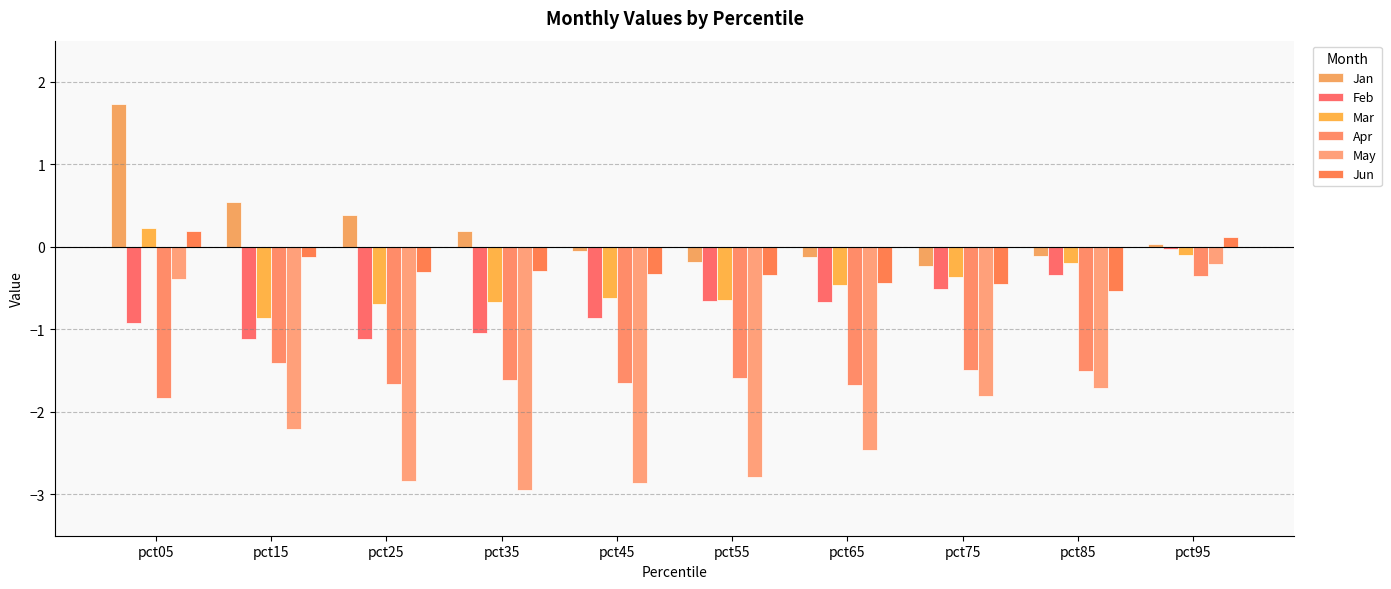

What is the highest value of the Mar series?

0.2